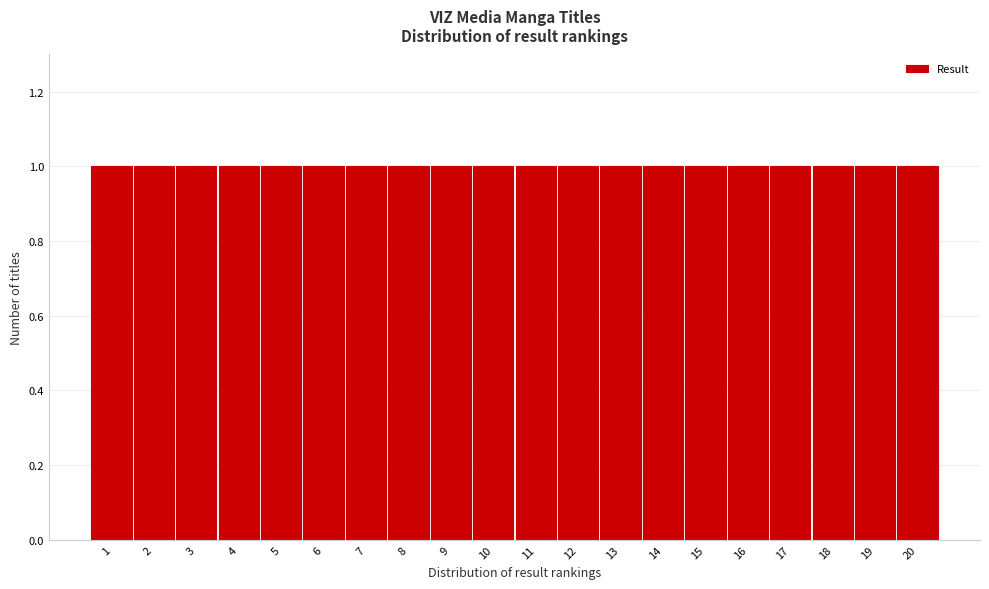

What is the height of the bar covering 18.5 to 19.5 on the x-axis? The values are not printed on the chart, so give them approximately, as read against the axis.

1